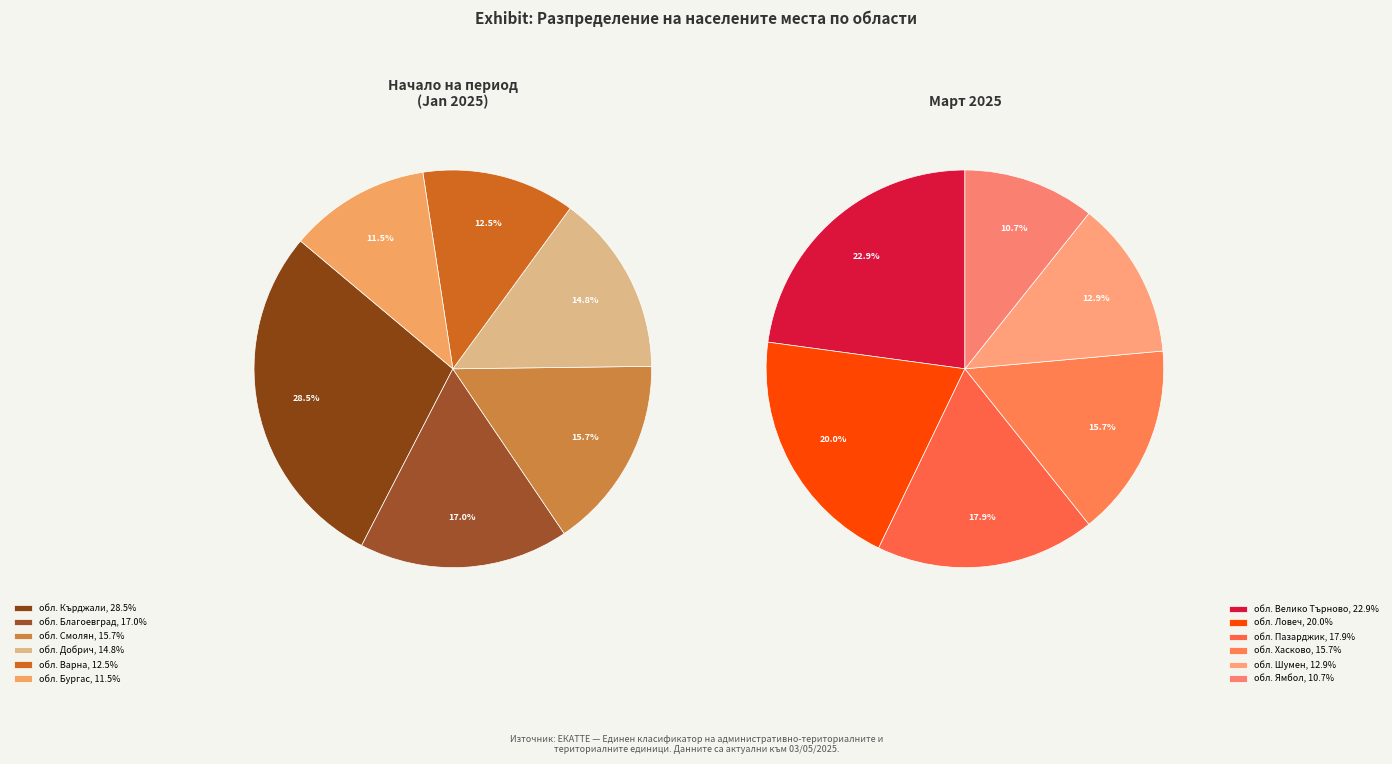

What is the largest slice in the pie chart?

обл. Кърджали